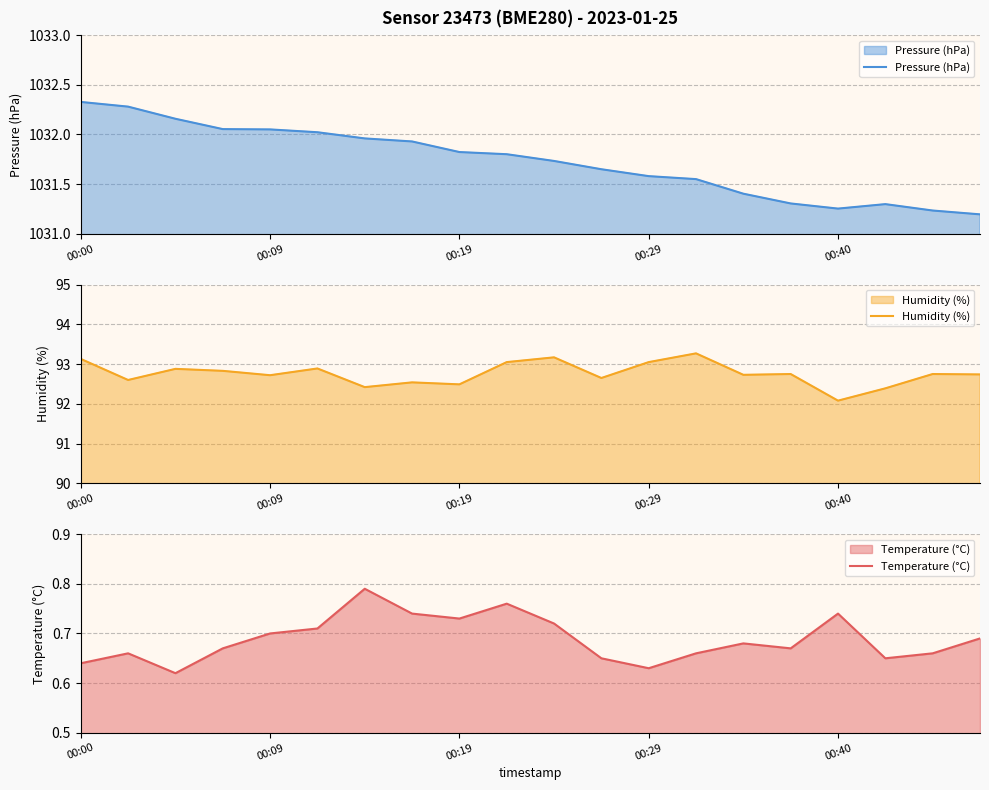

True or false: Temperature (°C) and Pressure (hPa) intersect in this chart.

False